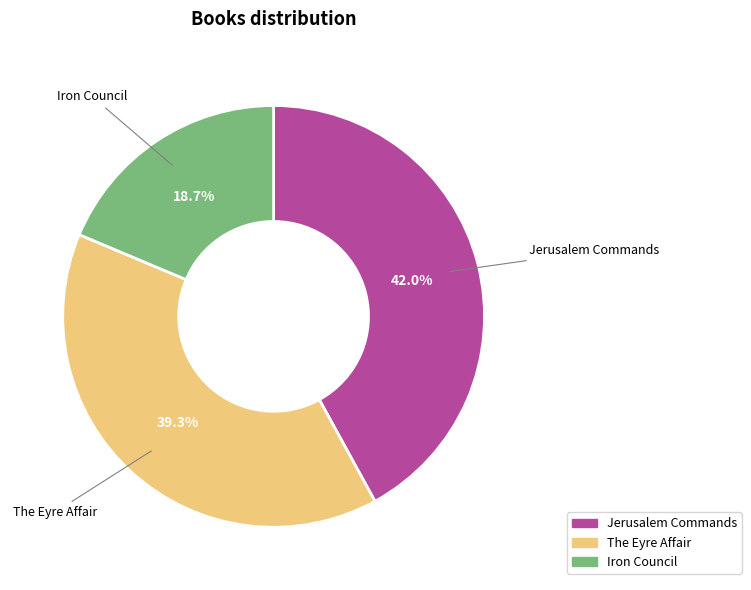

What is the smallest slice in the pie chart?

Iron Council